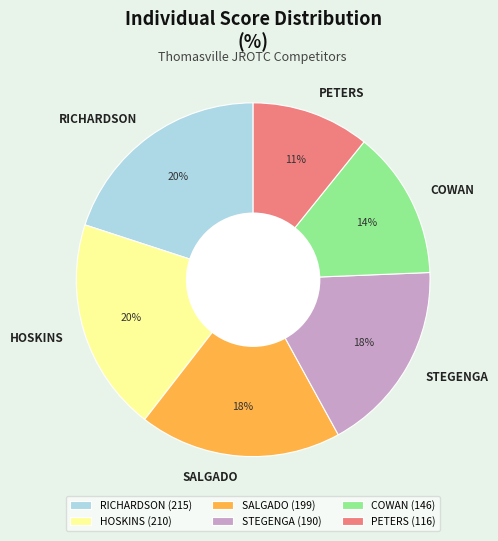

True or false: STEGENGA accounts for 18% of the total.

True